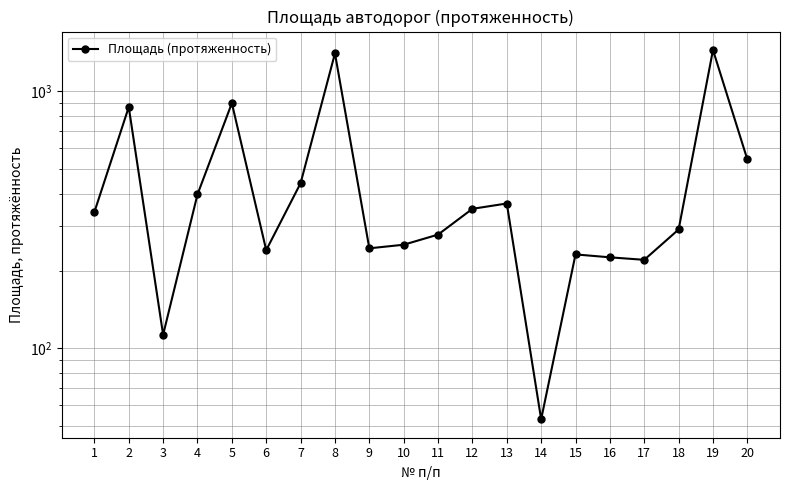

At which category does the data reach its first local peak?

2